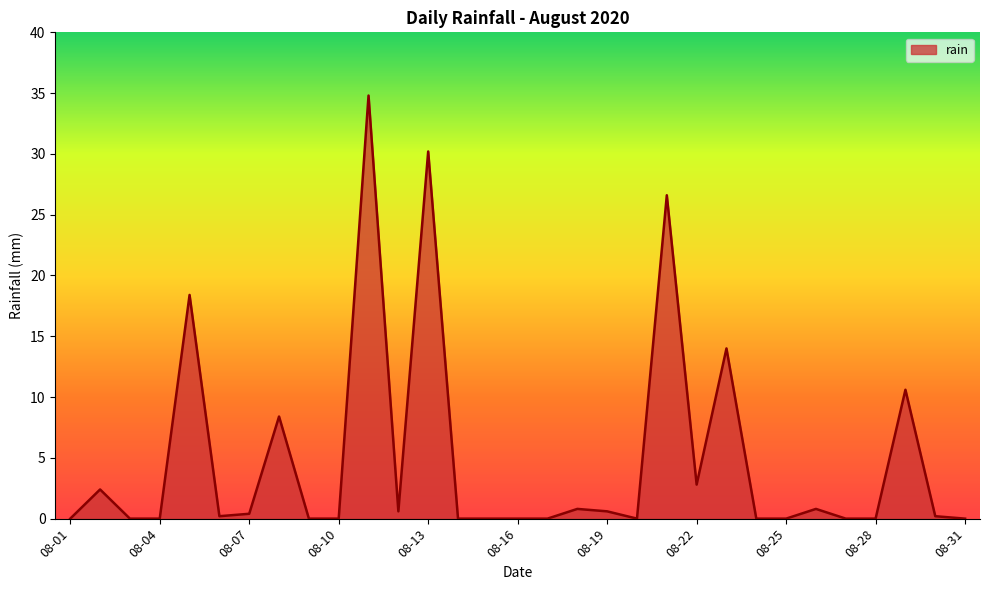

What is the maximum value shown in the chart?

34.8